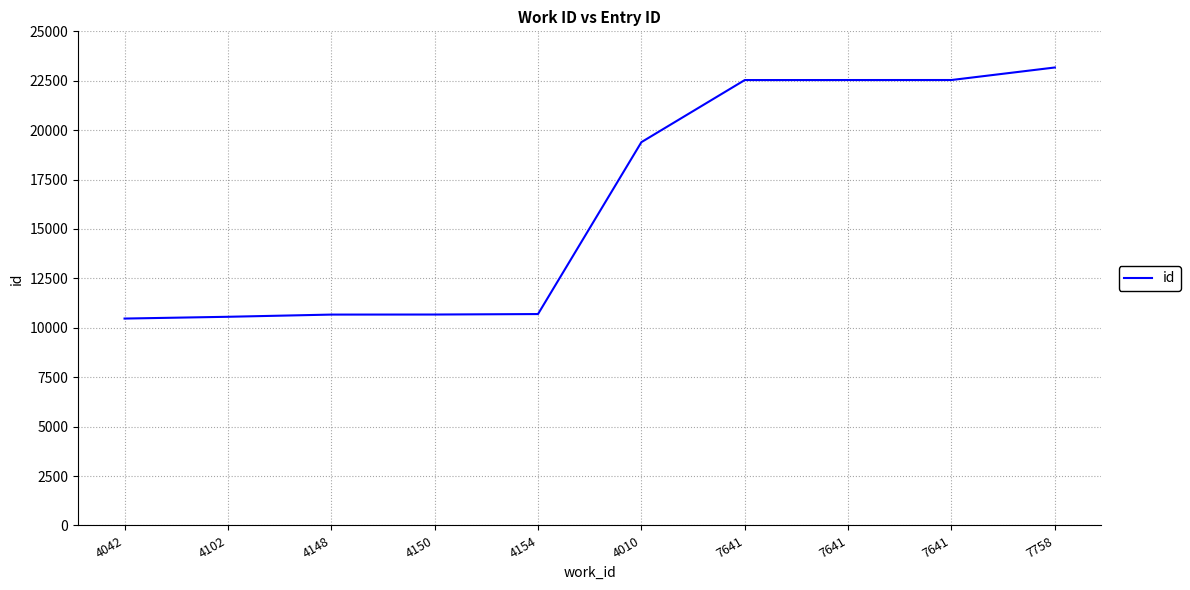

At which label does the data first exceed 19393?

7641